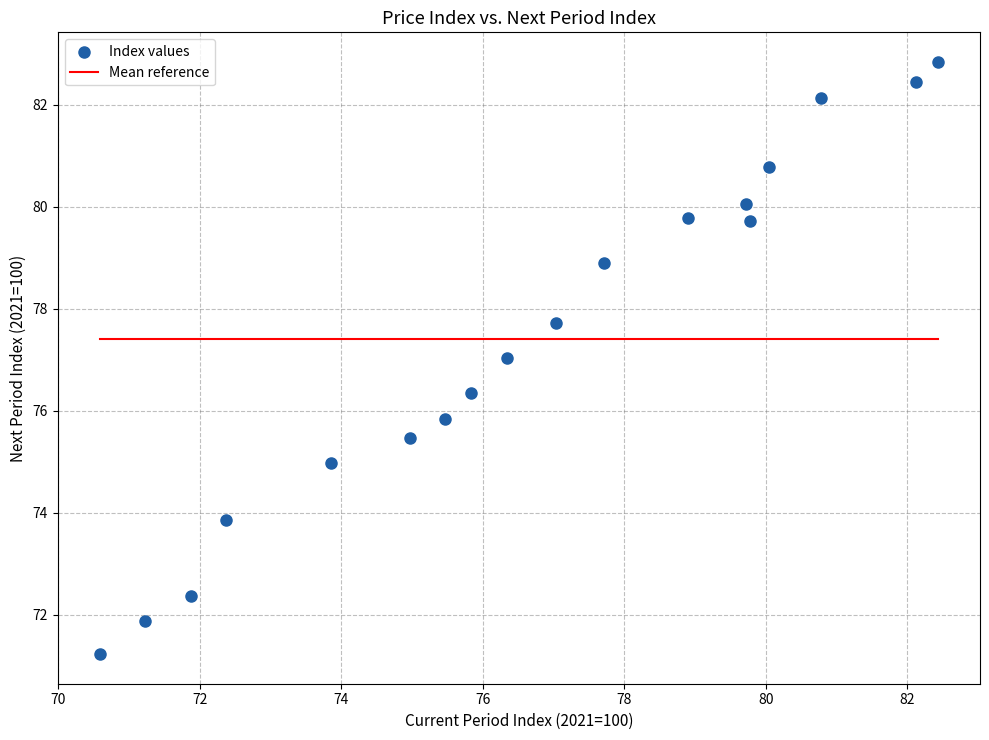

What is the range of X values (max minus min)?

11.9